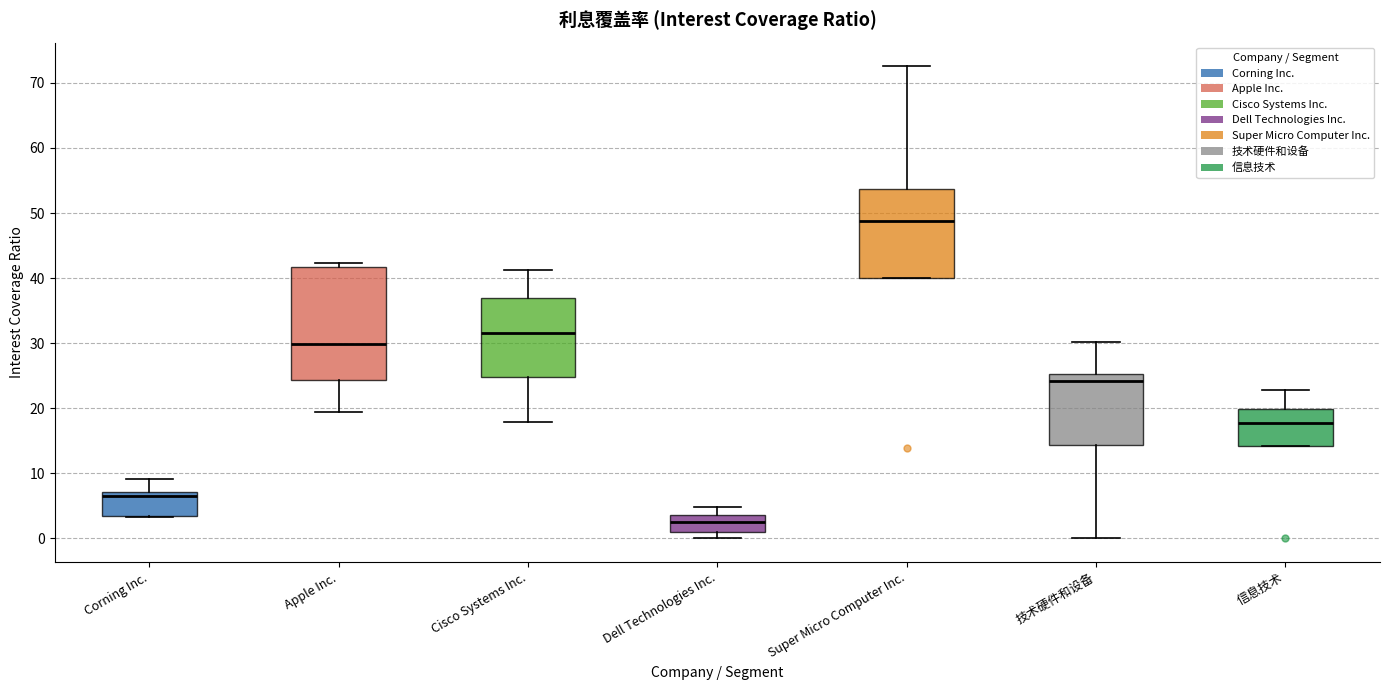

Comparing the boxes themselves (not the whiskers), which one is the tallest?

Apple Inc.